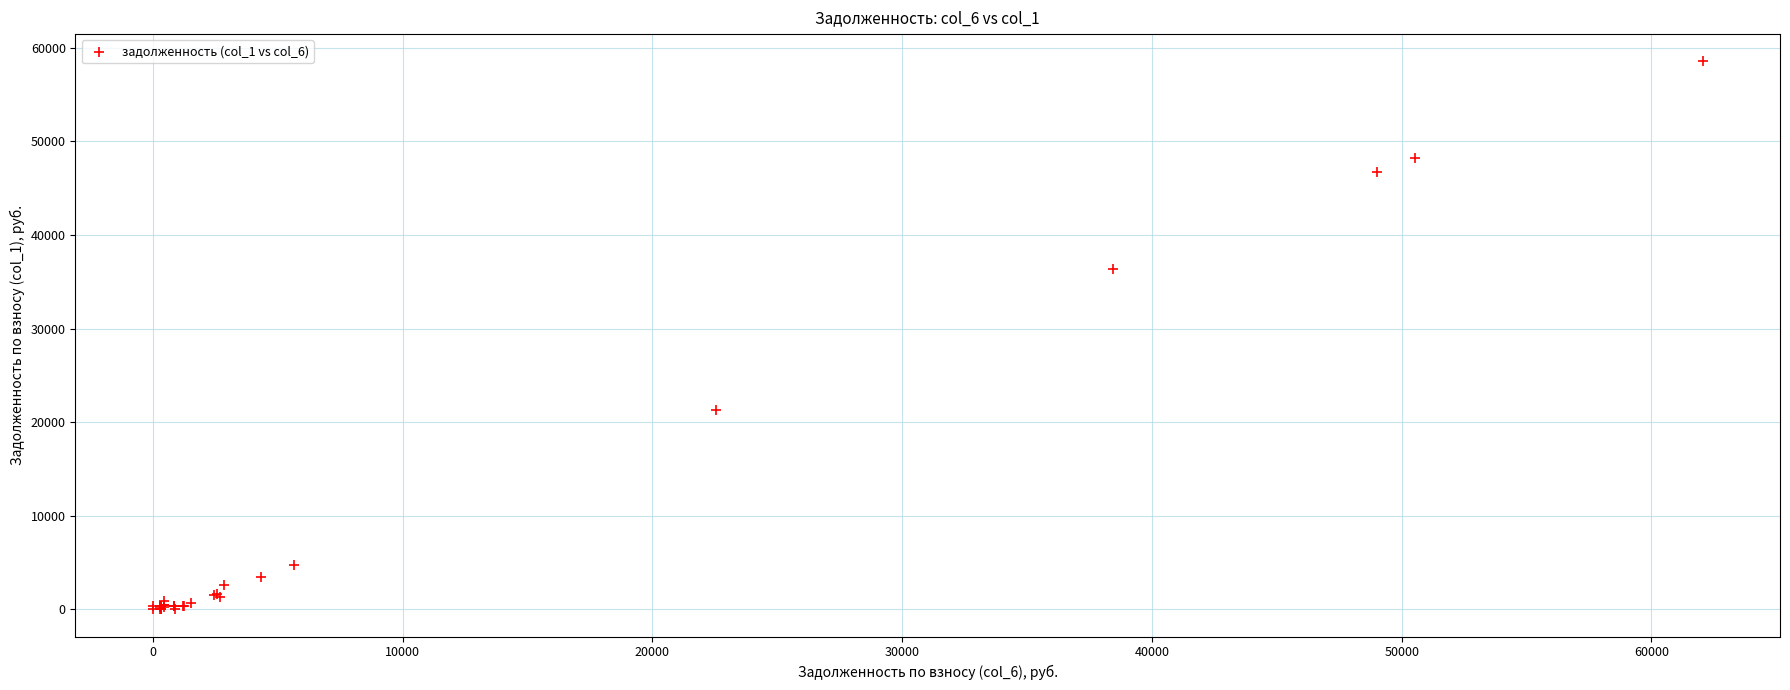

What Y value in the scatter plot is closest to 29272?

36361.1